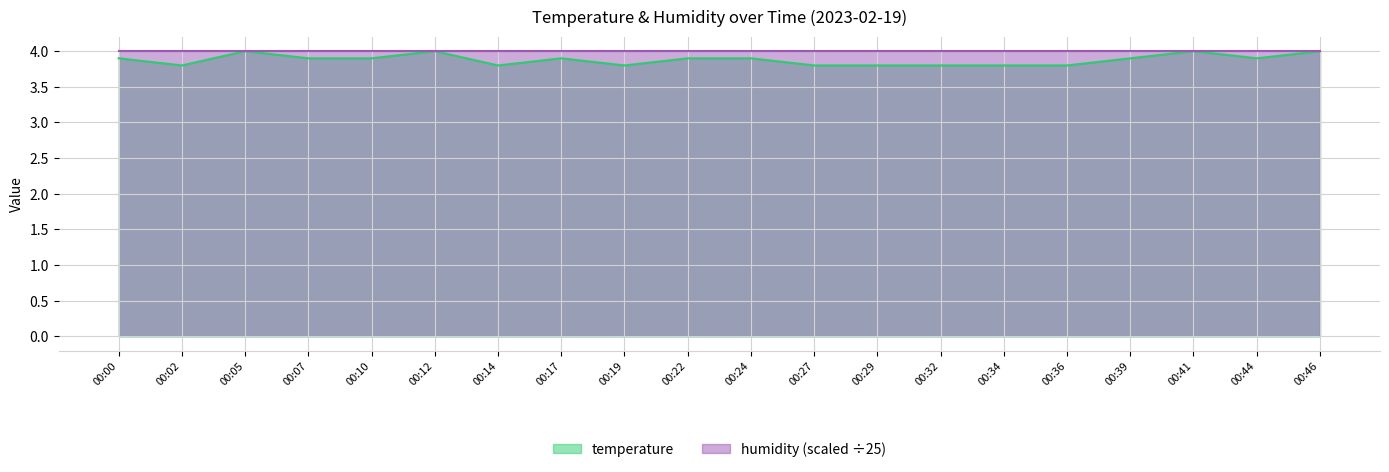

At which label is the value closest to 3?

00:02